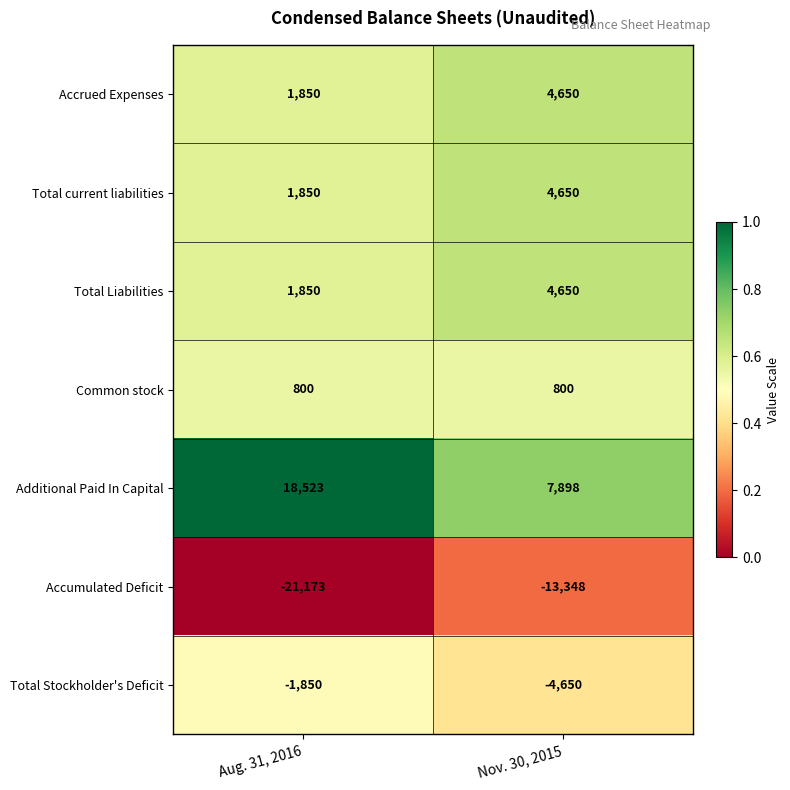

What is the spread (max minus min) of values at Aug. 31, 2016?

39696